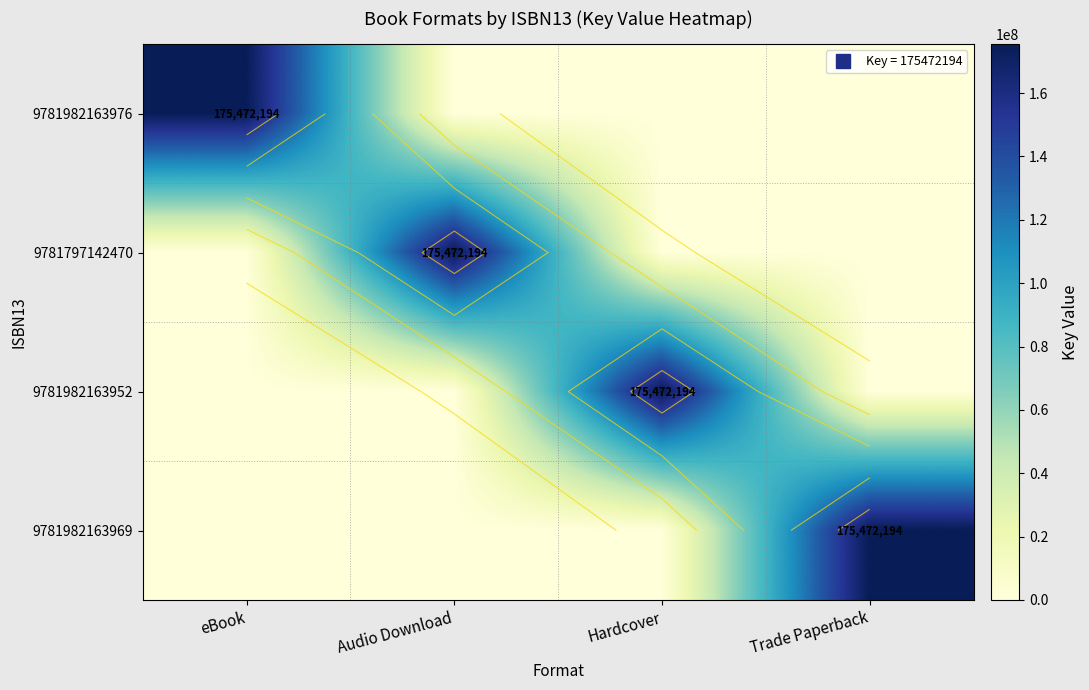

At Hardcover, list the series in order from largest to smallest.

9781982163952, 9781982163976, 9781797142470, 9781982163969